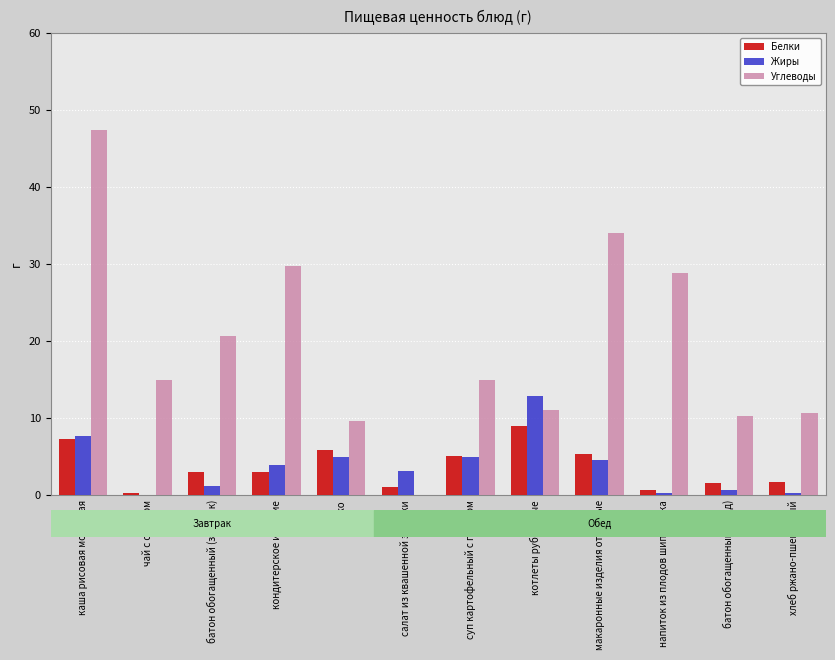

Between молоко and котлеты рубленные, which series saw the biggest shift?

Жиры